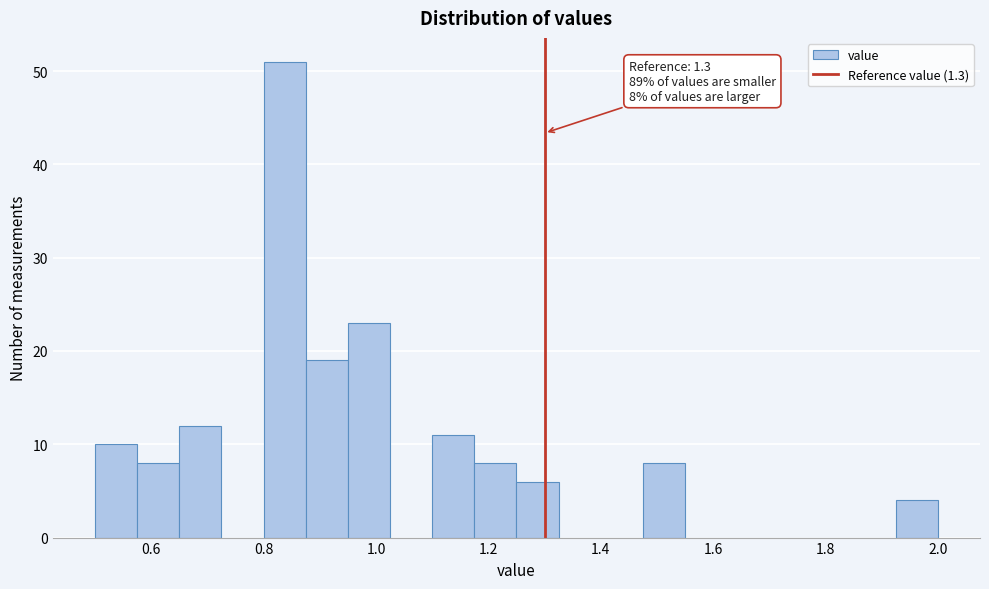

Around what value on the x-axis is the tallest bar? Give the approximate position of its centre, as read against the axis.

0.84